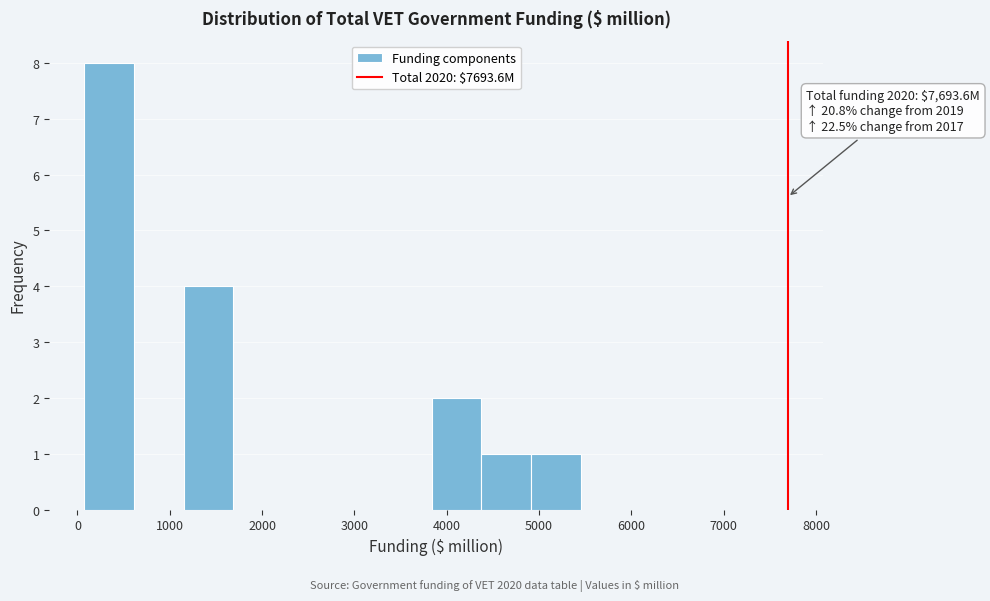

Over which range of the x-axis is the bar tallest?

100 to 600